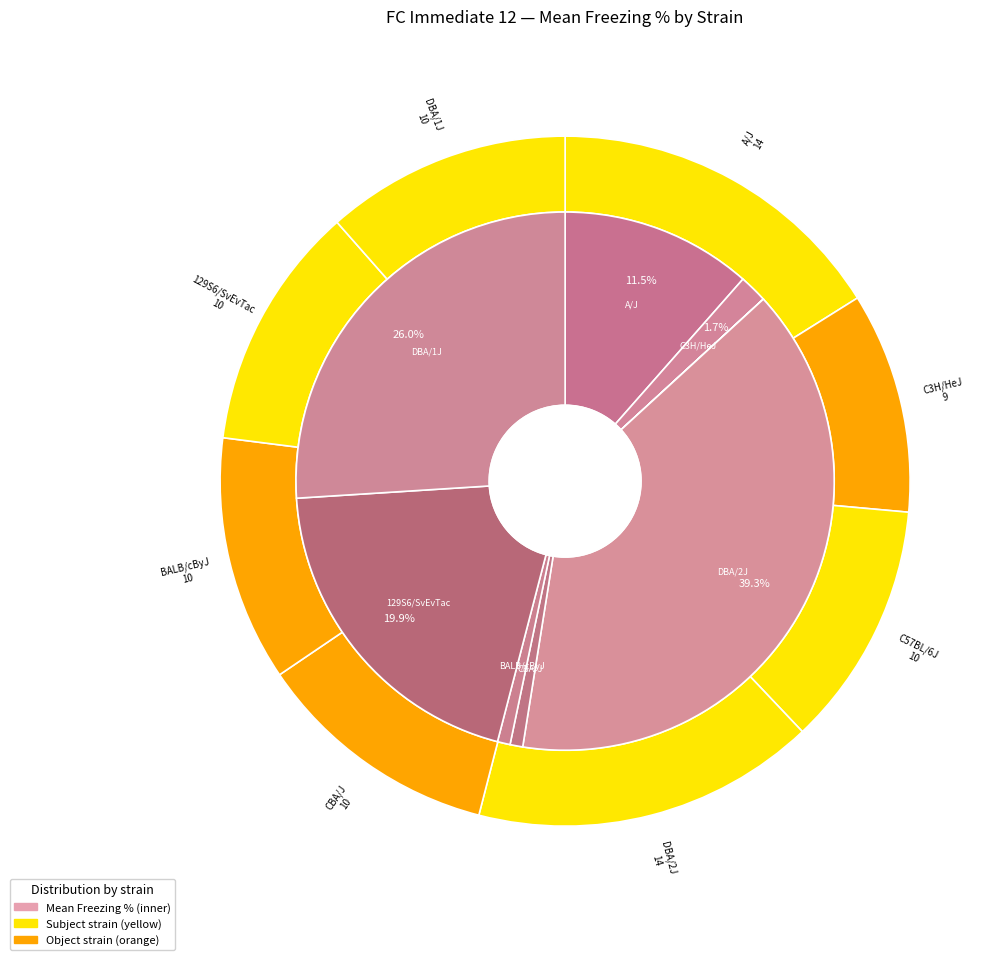

How many segments does this pie chart have?

8